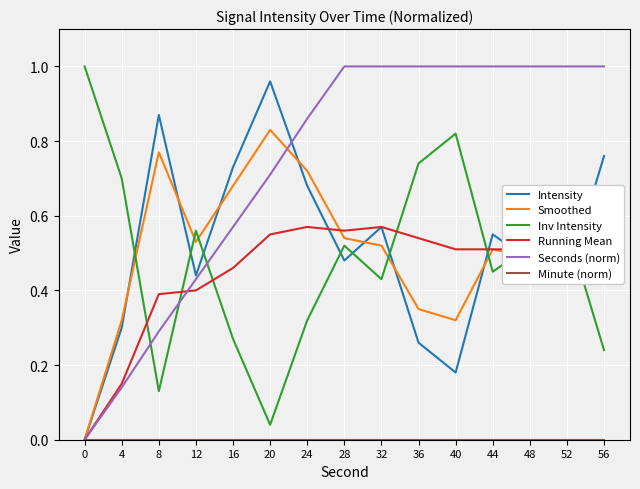

At which label does Smoothed reach its peak?

20